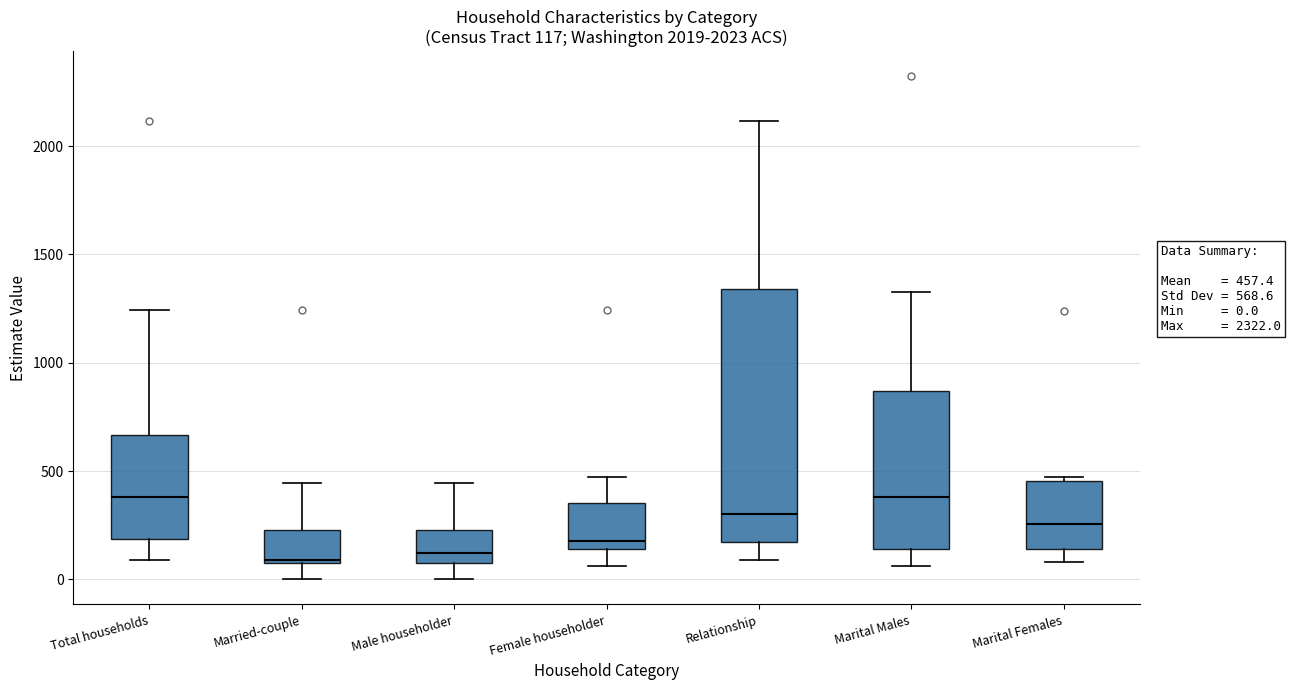

Comparing the boxes themselves (not the whiskers), which one is the tallest?

Relationship